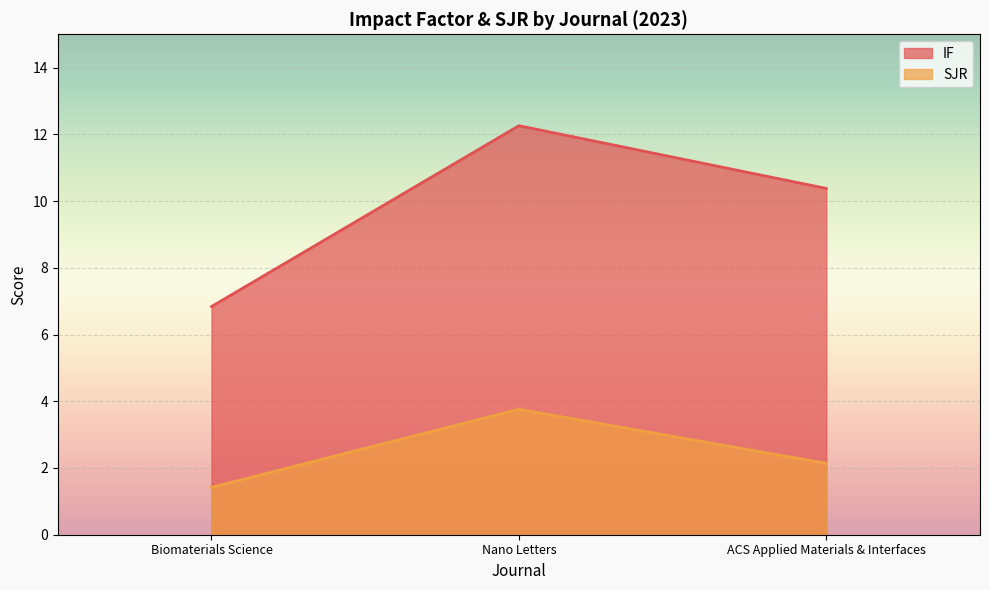

At Nano Letters, list the series in order from smallest to largest.

SJR, IF